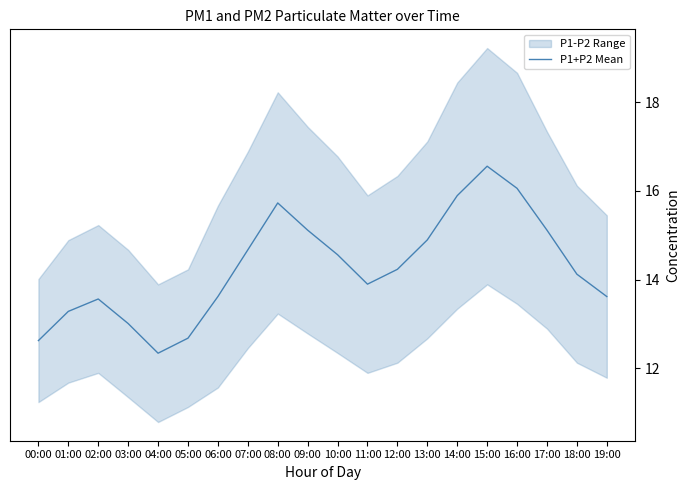

Reading left to right, transcribe all the data shown in this chart.

12.6	13.3	13.6	13.0	12.3	12.7	13.6	14.7	15.7	15.1	14.6	13.9	14.2	14.9	15.9	16.6	16.1	15.1	14.1	13.6